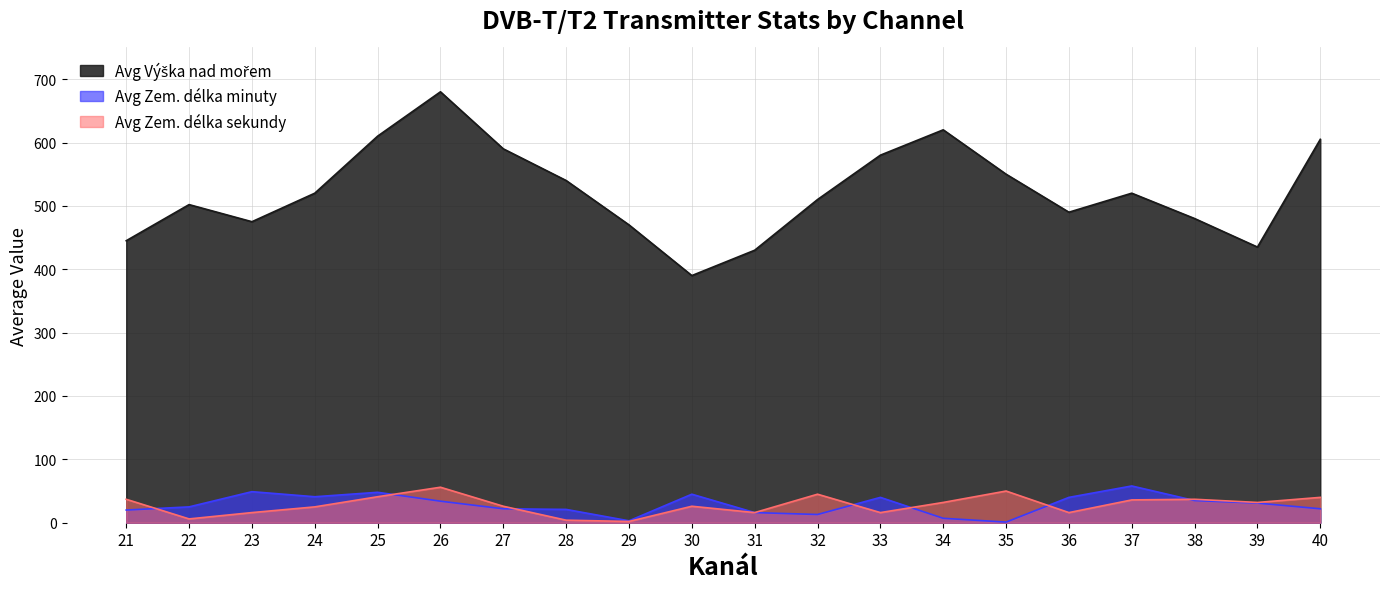

List the series in order of their peak value, highest first.

Avg Výška nad mořem, Avg Zem. délka minuty, Avg Zem. délka sekundy